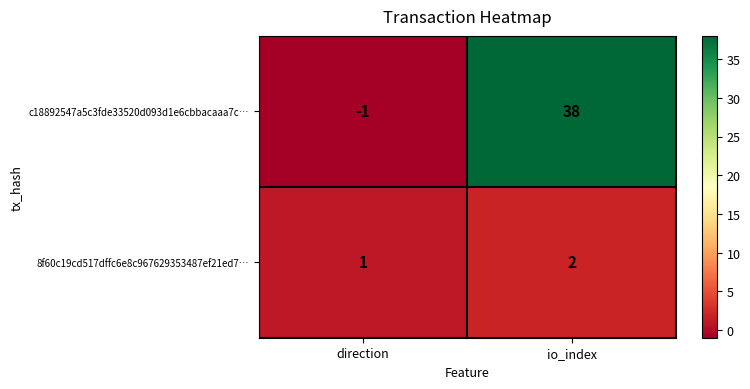

Reading left to right, extract all data points from this chart.

c18892547a5c3fde33520d093d1e6cbbacaaa7c…: -1	38
8f60c19cd517dffc6e8c967629353487ef21ed7…: 1	2